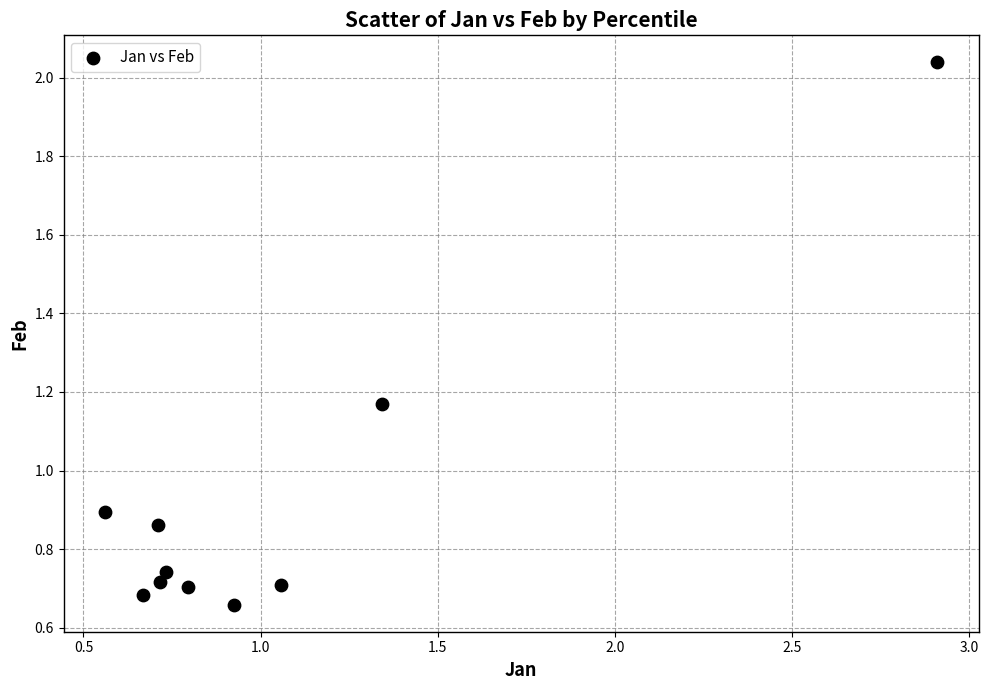

What is the average X value?

1.0